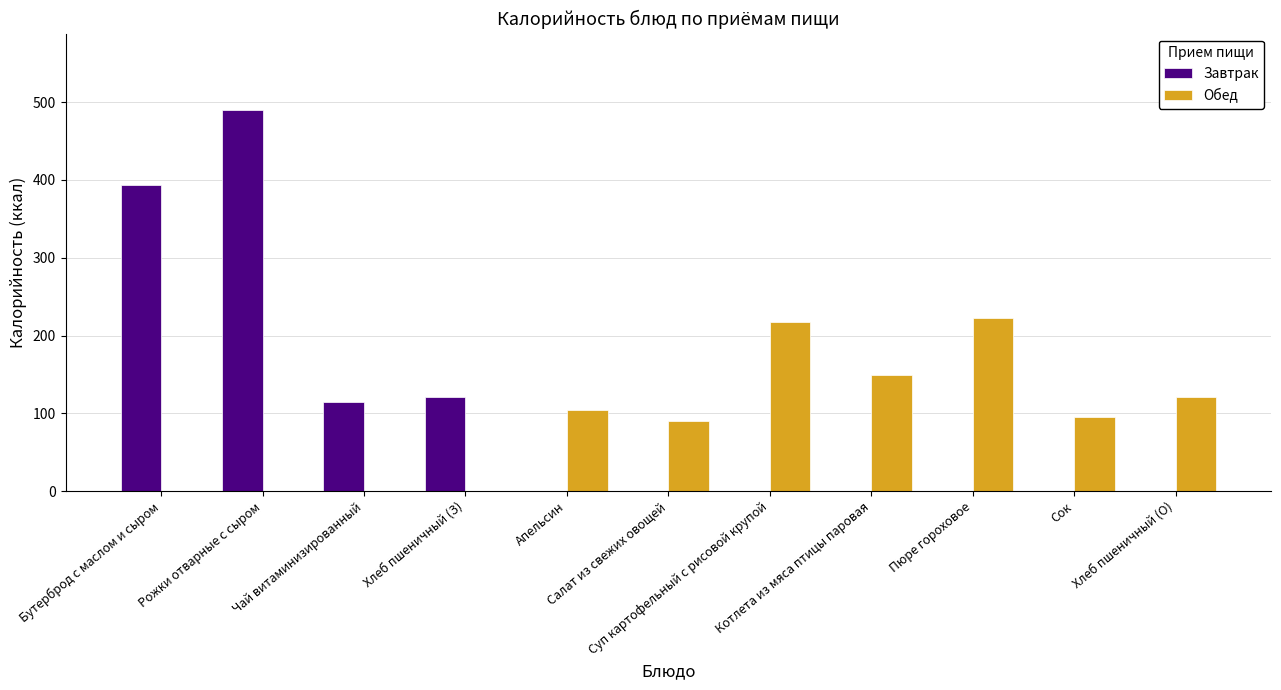

How many data points in Завтрак are above 0?

4